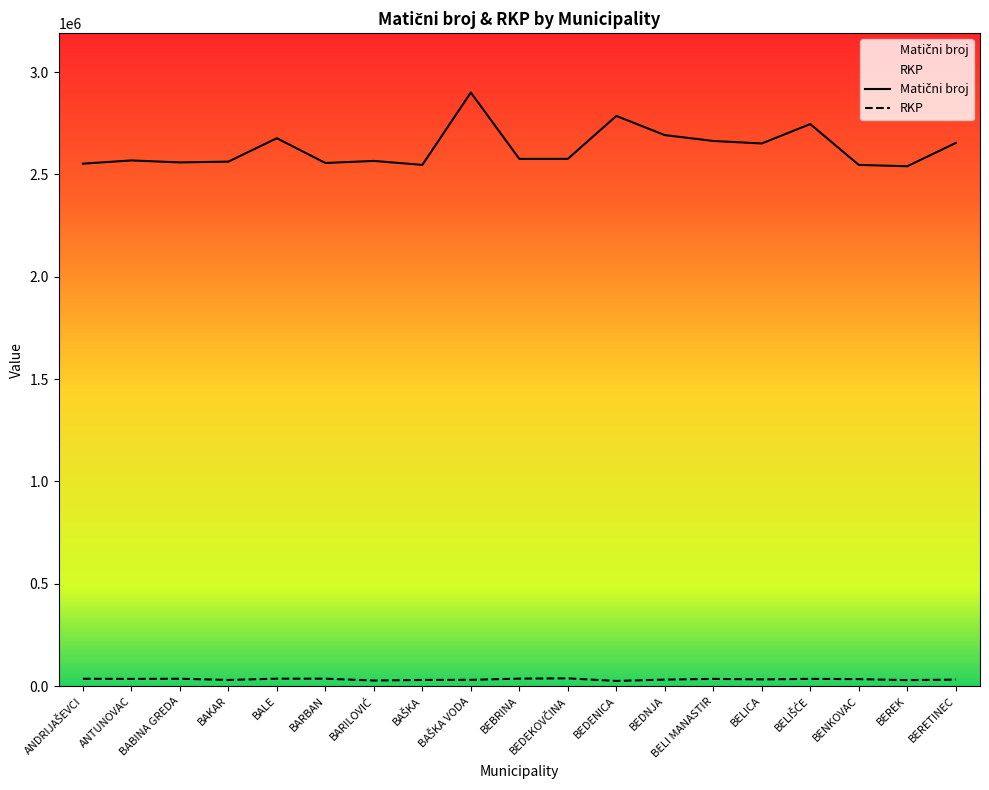

Where is the first local maximum for RKP?

BABINA GREDA